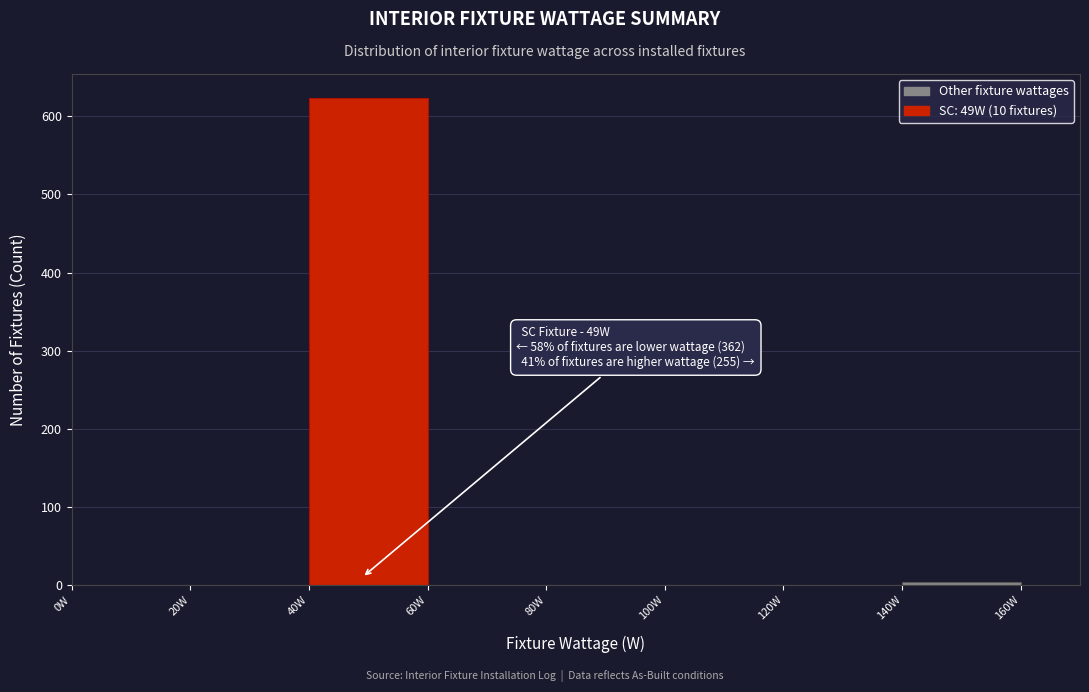

Which range on the x-axis has the tallest bar?

40 to 60